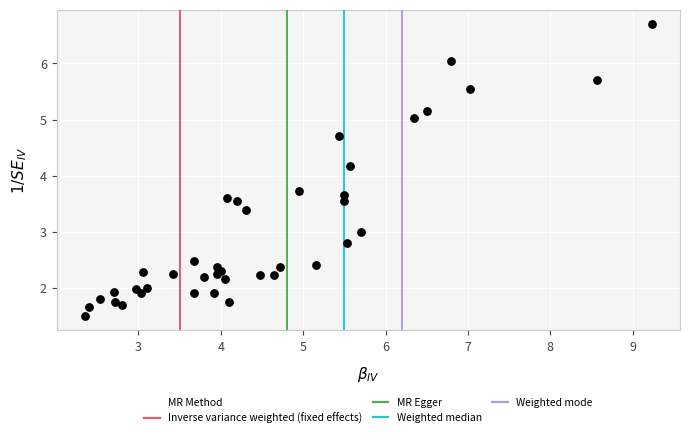

What Y value in the scatter plot is closest to 4?

4.2